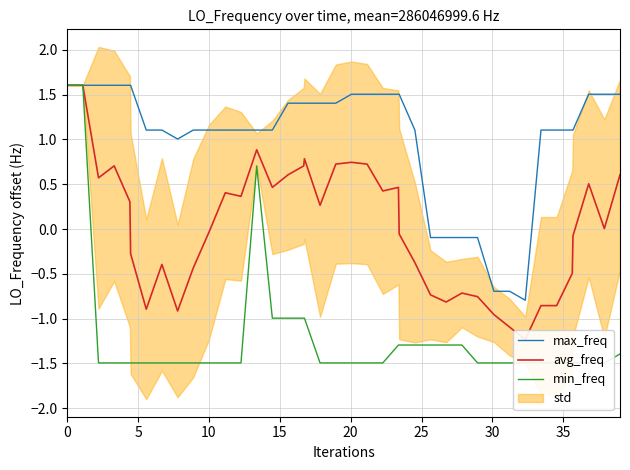

What is the lowest value of the max_freq series?

-0.8